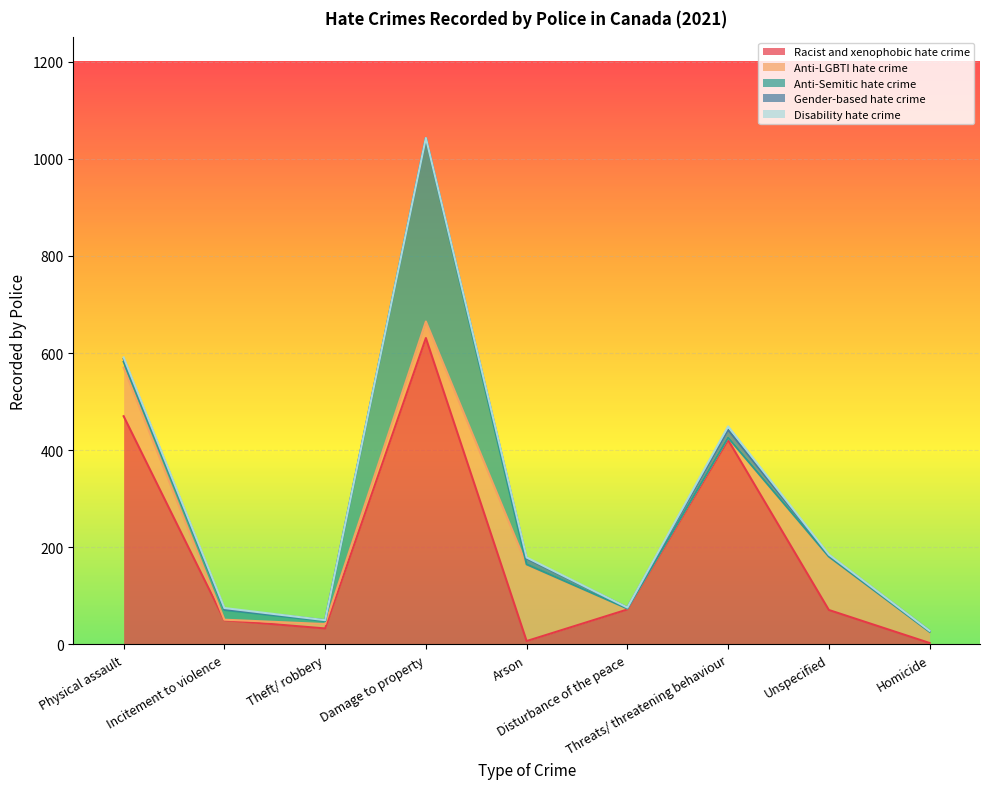

True or false: Gender-based hate crime and Disability hate crime cross at least once.

False